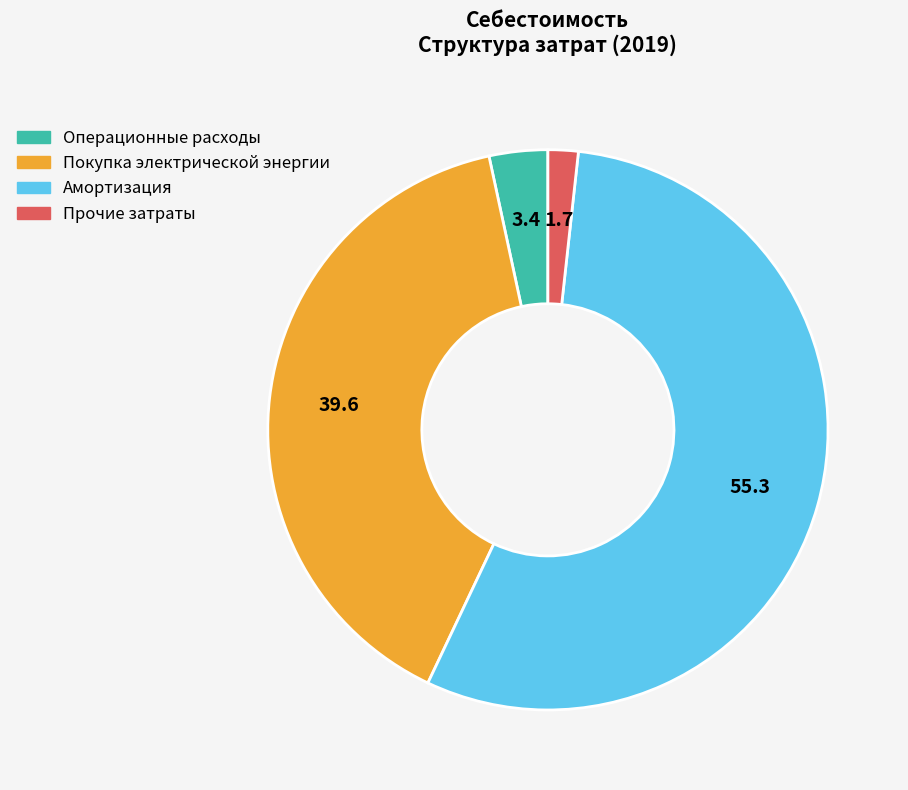

What is the majority slice?

Амортизация